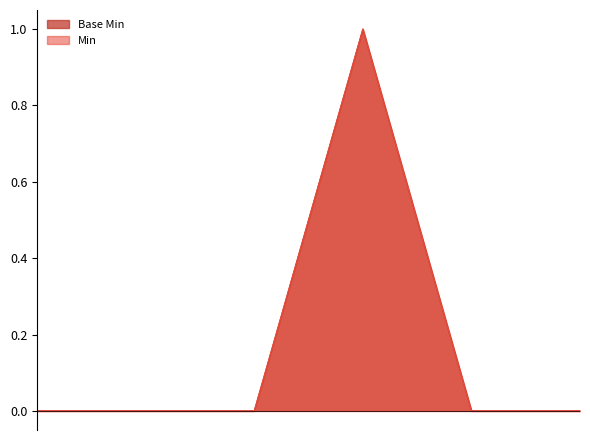

True or false: Base Min and Min cross at least once.

False